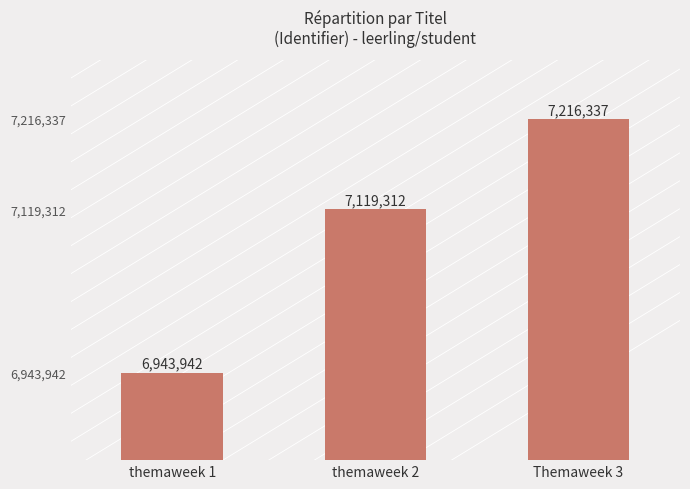

Count the values in the range 6943942 to 7216337.

3